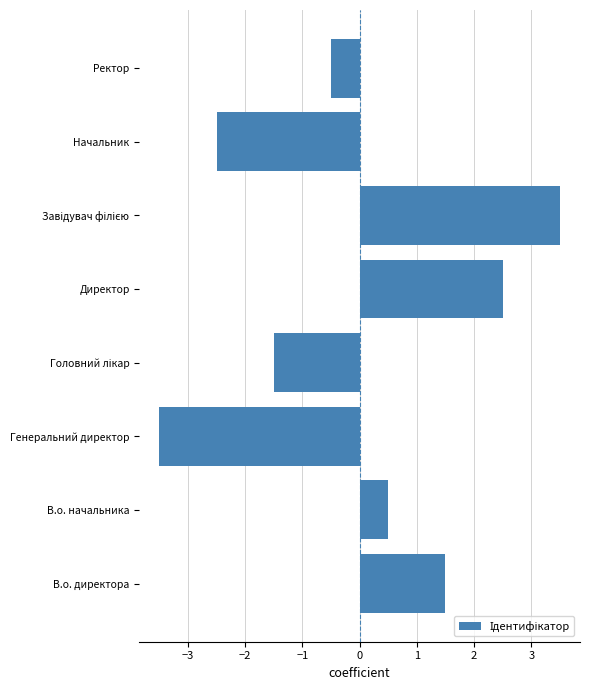

Which label corresponds to the smallest value in the chart?

Генеральний директор